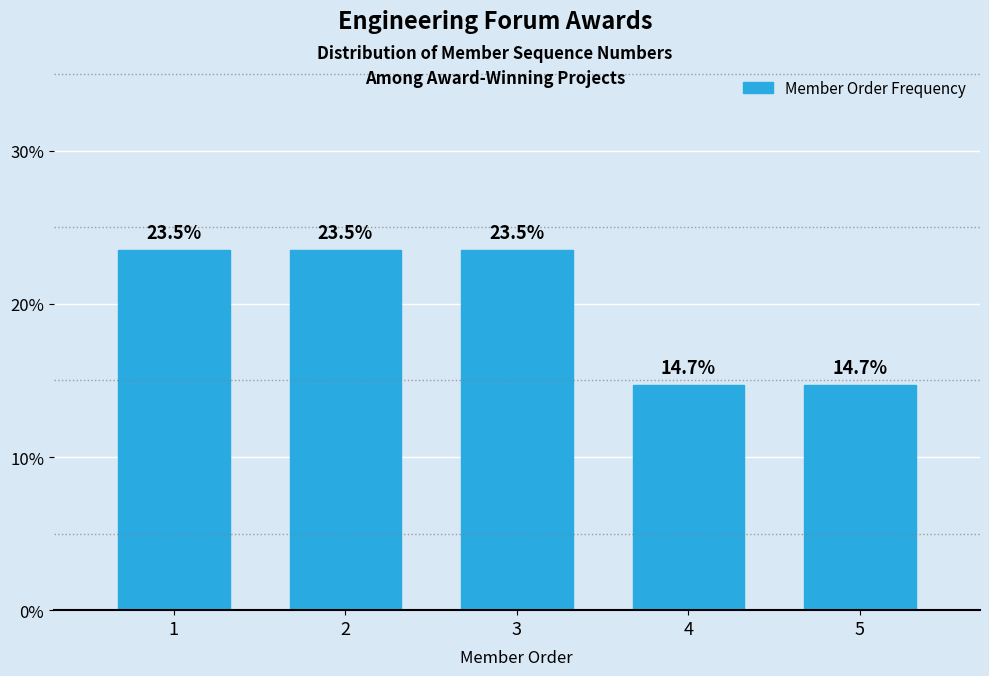

Reading right to left, transcribe all the data shown in this chart.

5=14.7	4=14.7	3=23.5	2=23.5	1=23.5